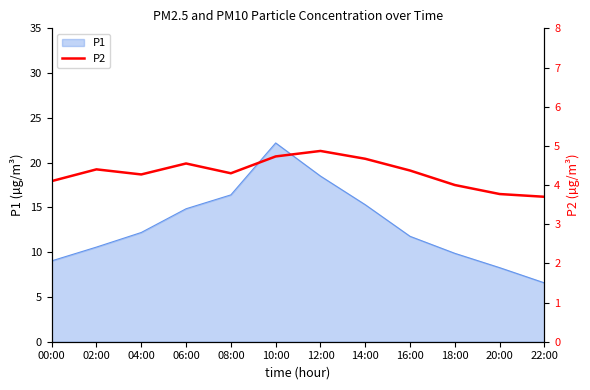

What is the label of the 5th point from the left?

08:00